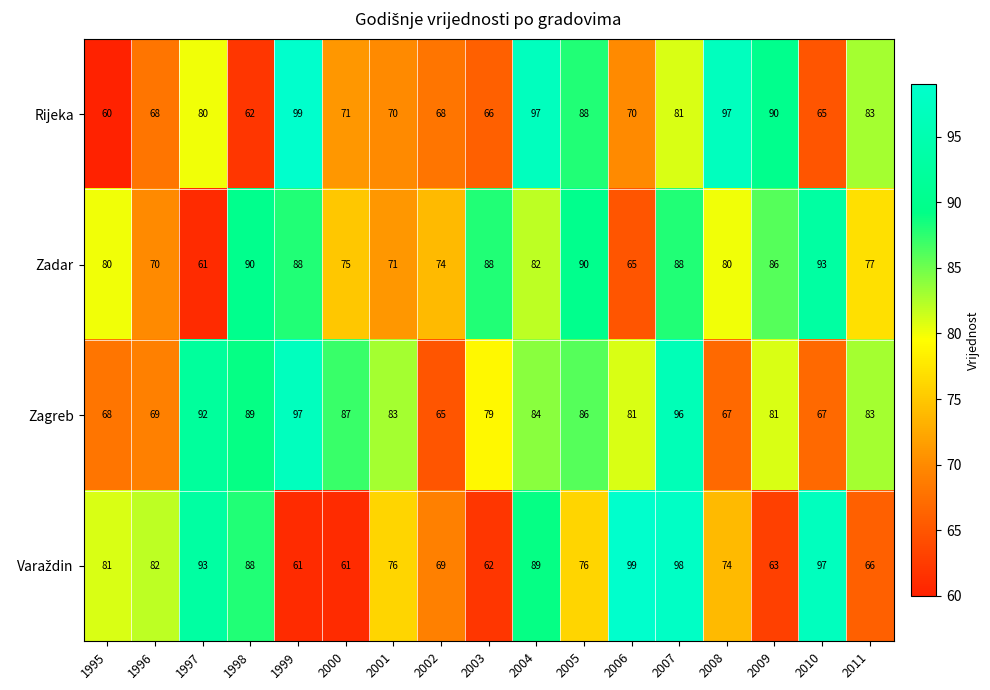

Which series has the largest range (max minus min)?

Rijeka